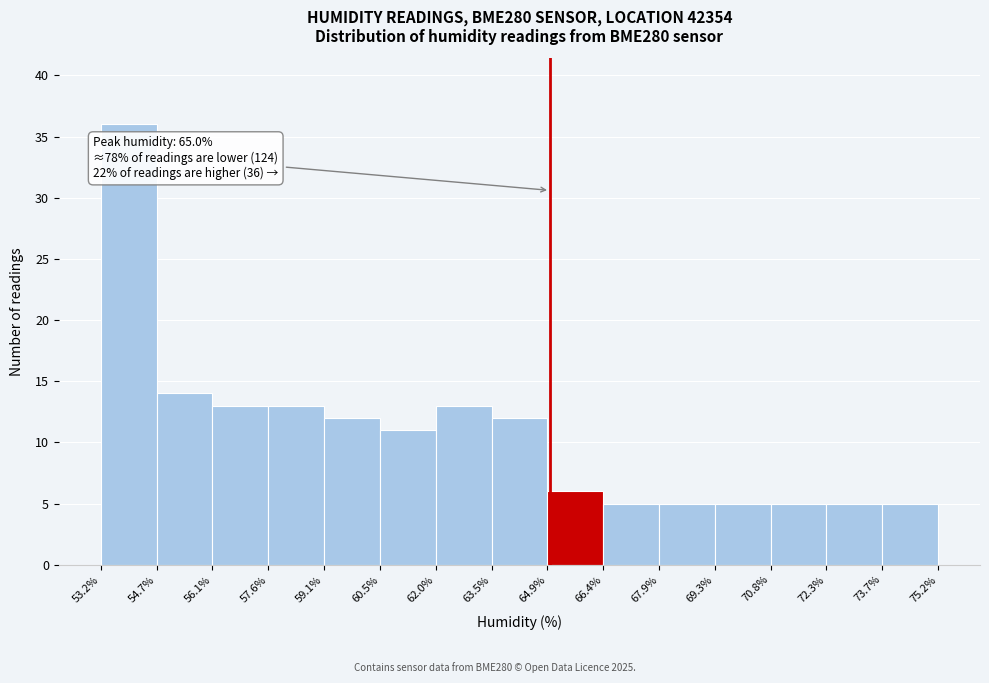

Which range on the x-axis has the tallest bar?

53.2% to 54.7%